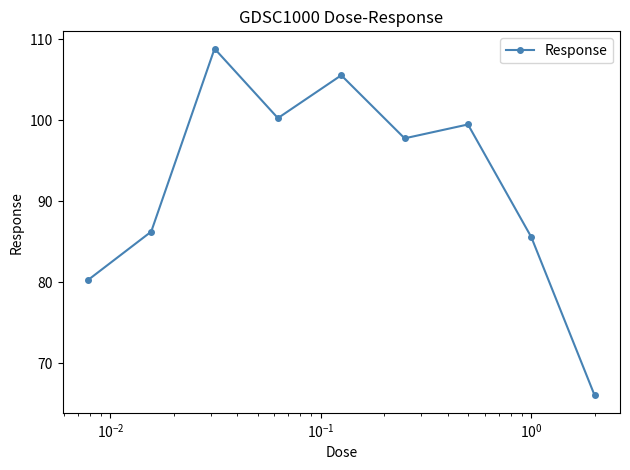

Does the chart display data point markers on the line(s)?

Yes